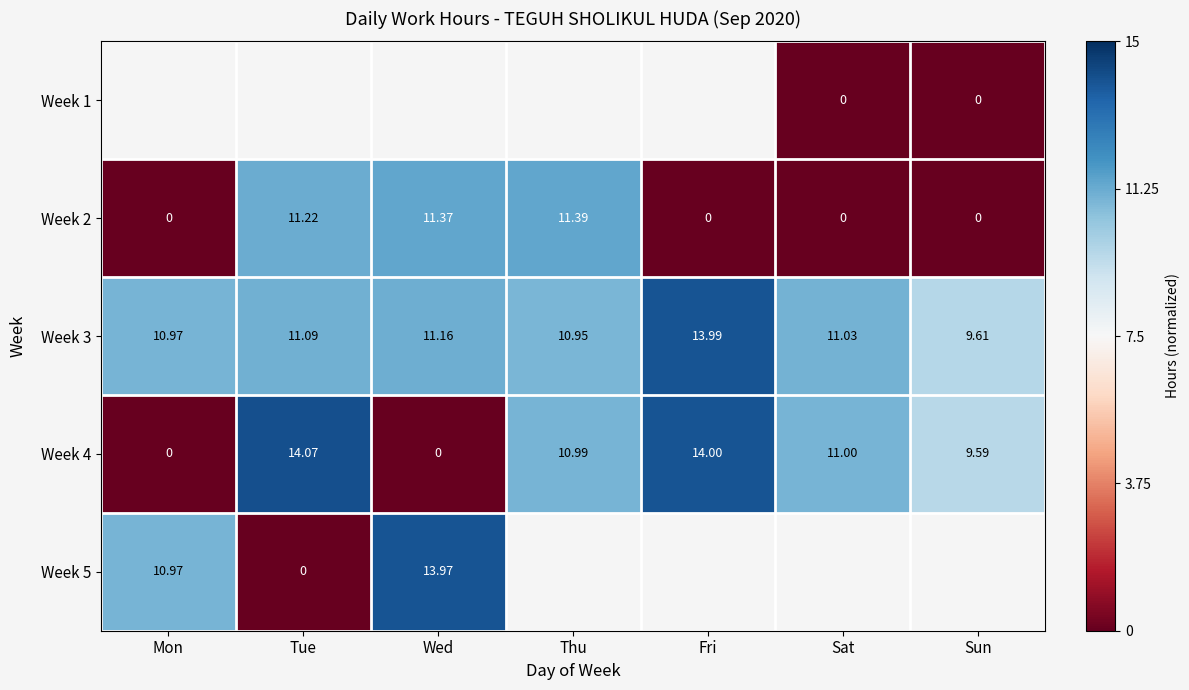

Where does the Week 4 series first go above 10?

Tue